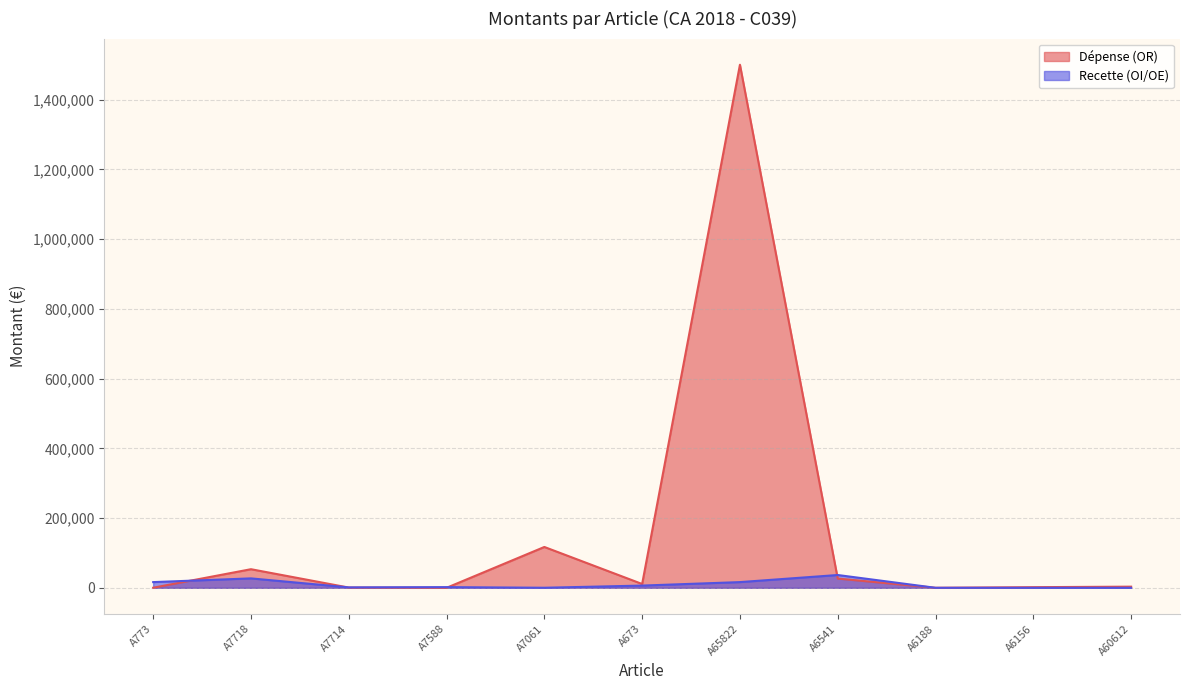

Reading left to right, list all the values displayed in this chart.

Dépense (OR): 232.5	53339.1	666.6	1.6	117107.6	10935.8	1500000.0	26479.8	79.6	1829.4	3288.4
Recette (OI/OE): 16354.5	27009.0	1206.0	1952.0	160.0	6370.0	16354.5	36697.0	0.0	0.0	0.0